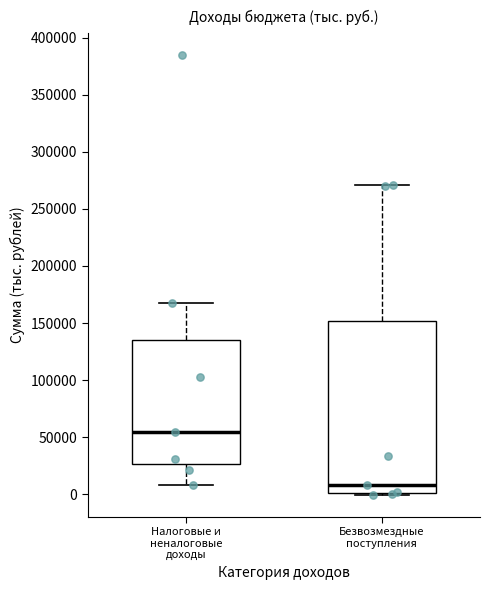

Which box's median line is the lowest?

Безвозмездные поступления